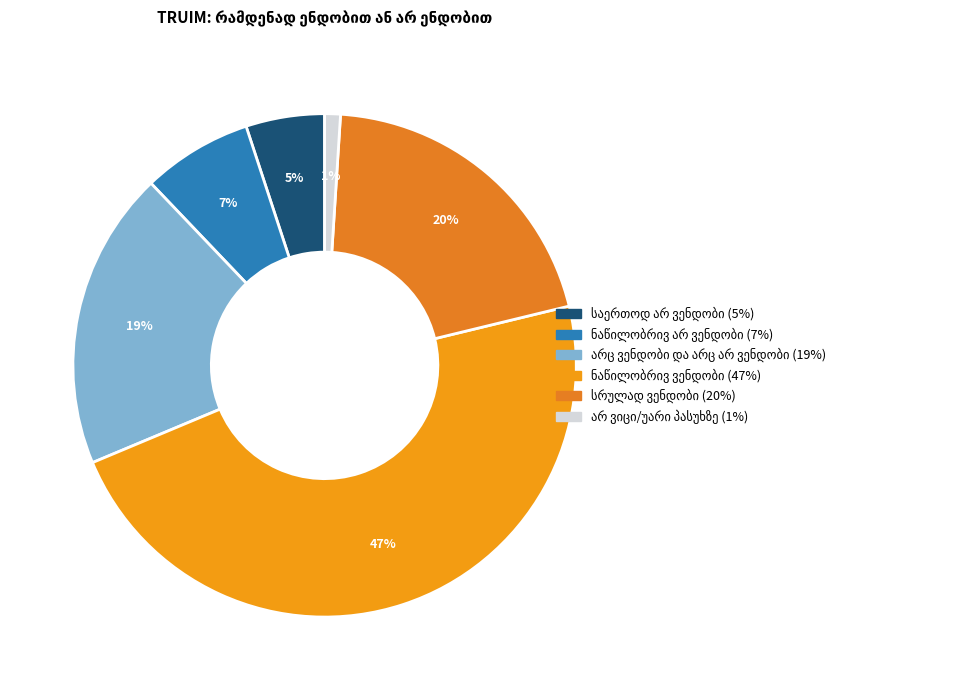

Count the number of slices in the pie.

6